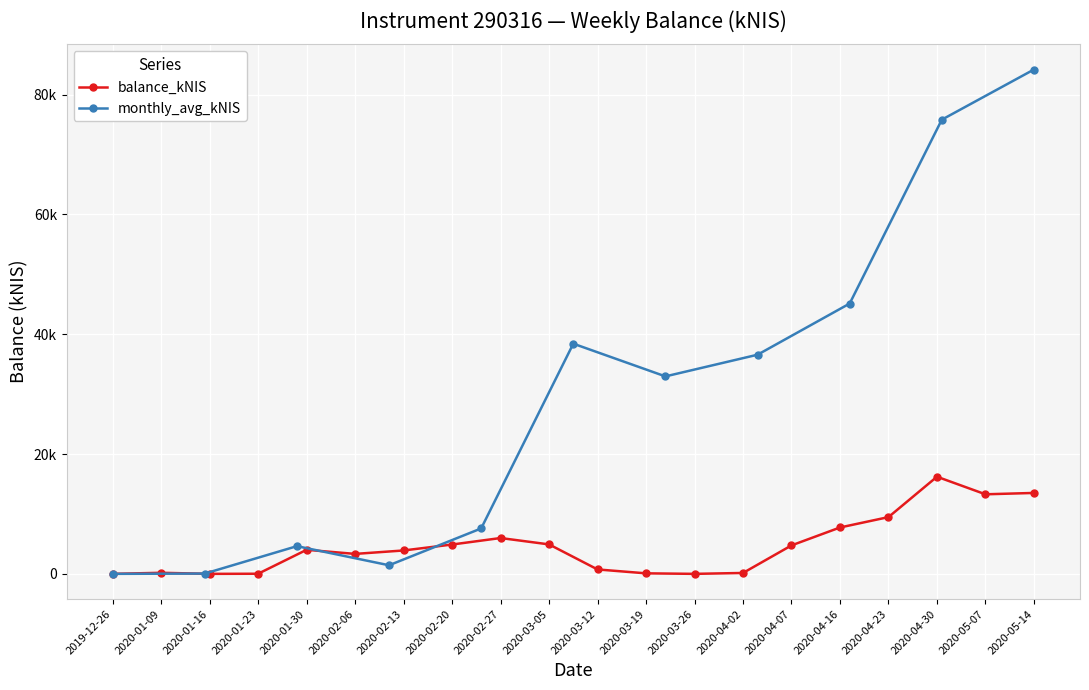

Rank the categories by value from lowest to highest.

2019-12-26, 2020-01-16, 2020-03-26, 2020-01-23, 2020-03-19, 2020-04-02, 2020-01-09, 2020-03-12, 2020-02-06, 2020-02-13, 2020-01-30, 2020-04-07, 2020-02-20, 2020-03-05, 2020-02-27, 2020-04-16, 2020-04-23, 2020-05-07, 2020-05-14, 2020-04-30